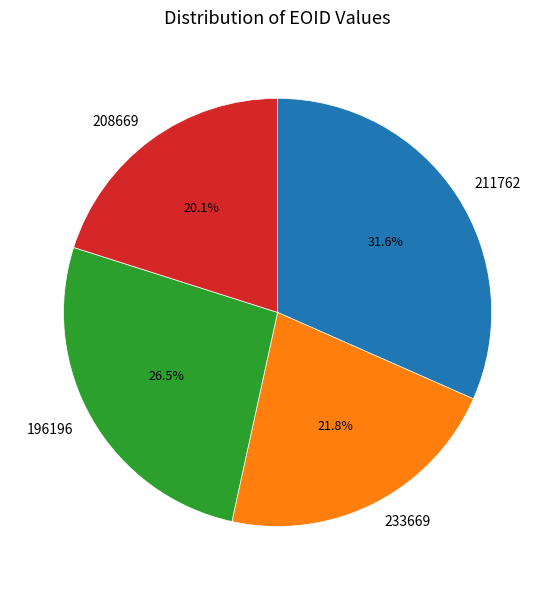

What percentage is NOT represented by 208669?

79.9%